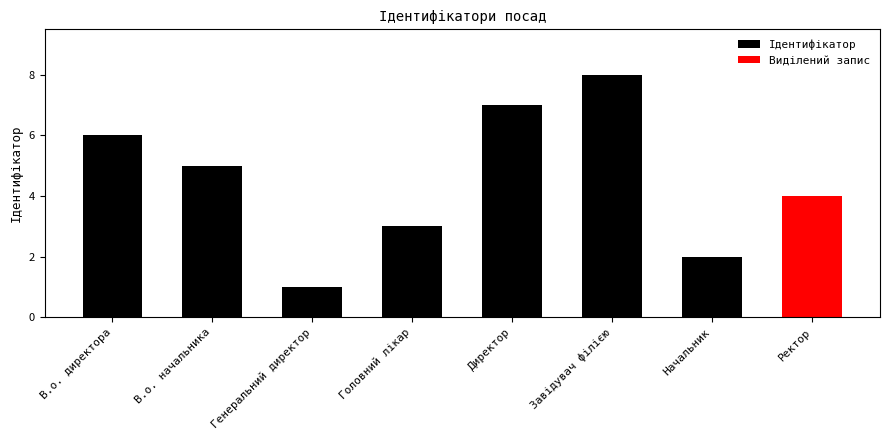

Is it true that the value at В.о. начальника is 8?

False